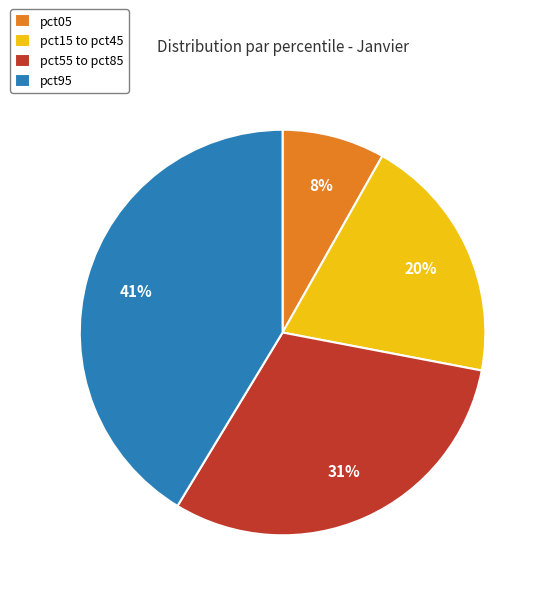

Is there a majority slice in this chart?

No